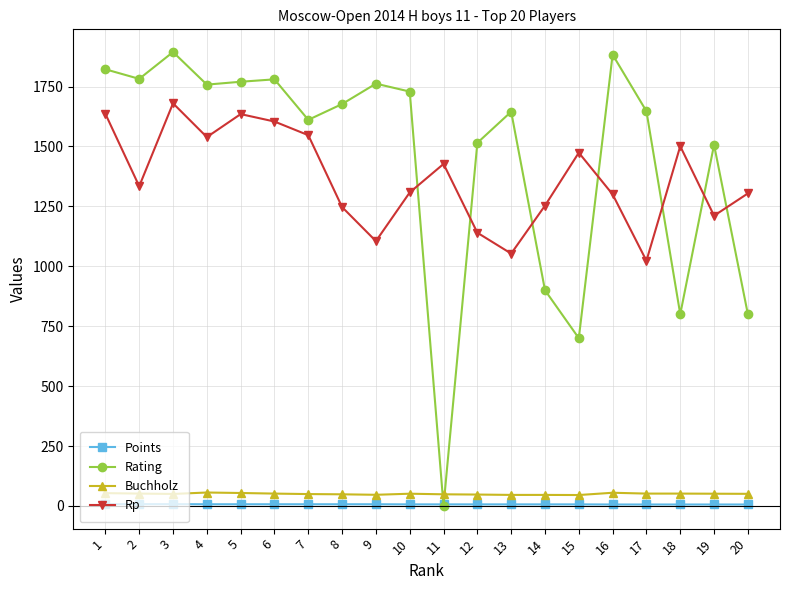

True or false: Rp and Points intersect in this chart.

False